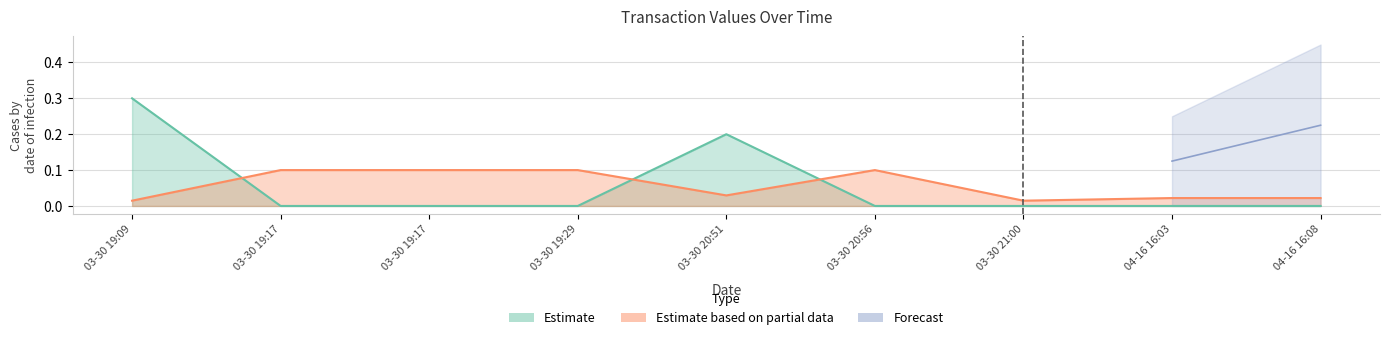

List the labels in order of Amount value, largest first.

03-30 19:09, 03-30 20:51, 03-30 21:00, 03-30 19:17, 03-30 19:17, 03-30 19:29, 03-30 20:56, 04-16 16:03, 04-16 16:08